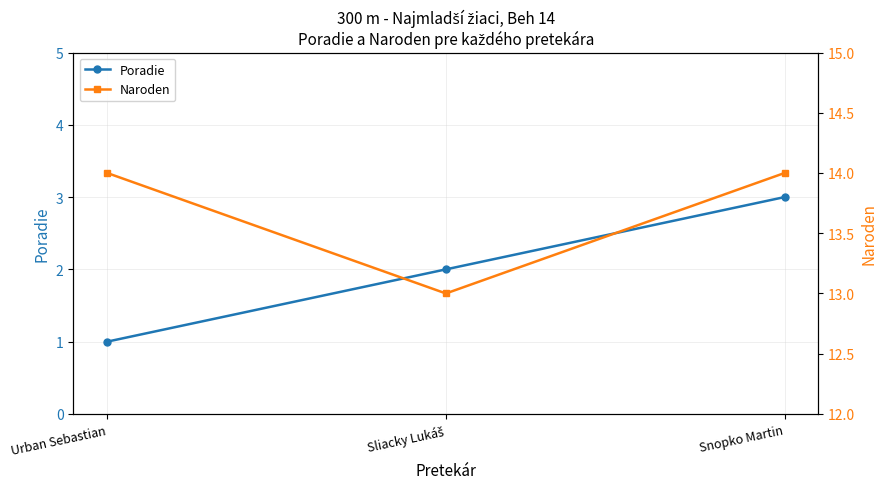

What is the sum of all Poradie values?

6